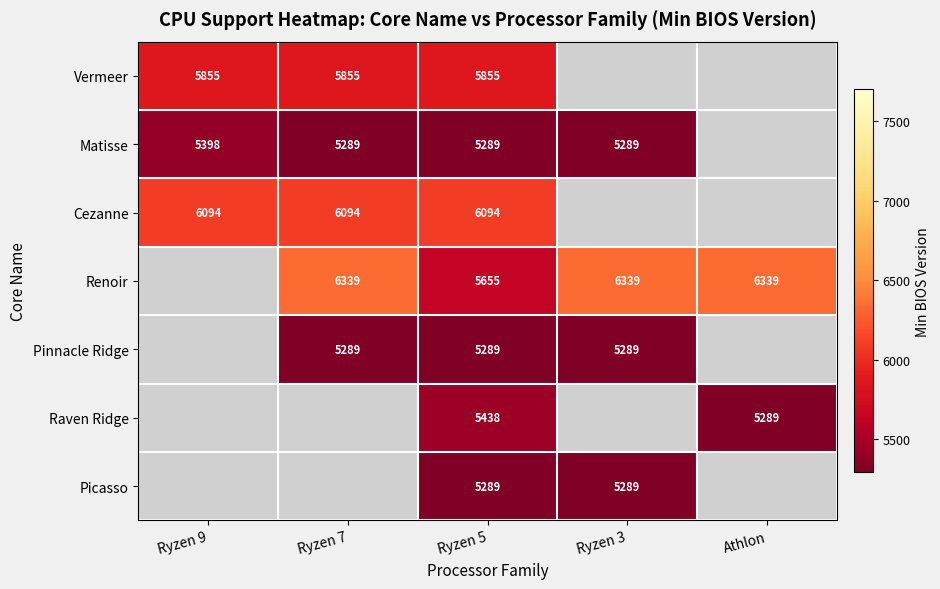

Is the value of Picasso at Ryzen 5 greater than the value of Renoir at Ryzen 3?

No